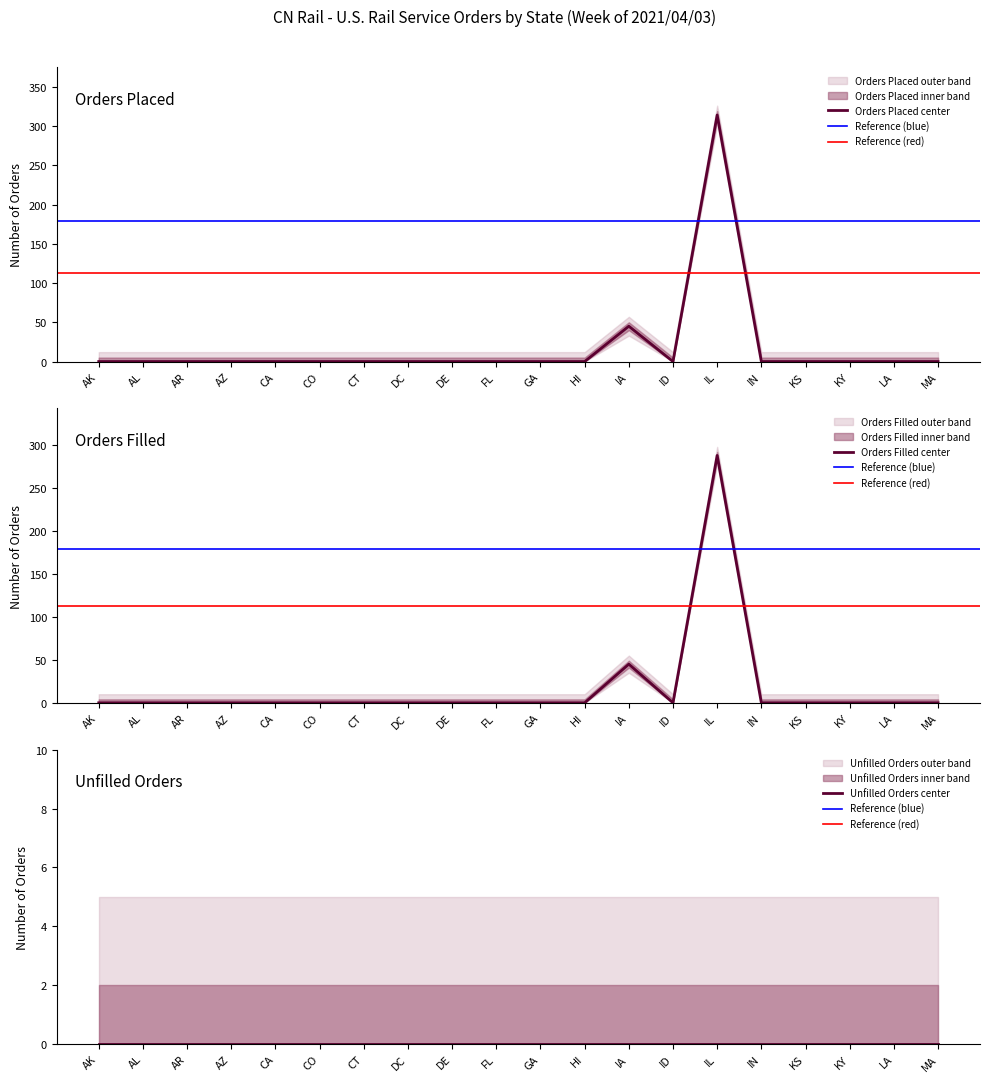

Is it true that Running Total Orders Placed equals 314 at IL?

True